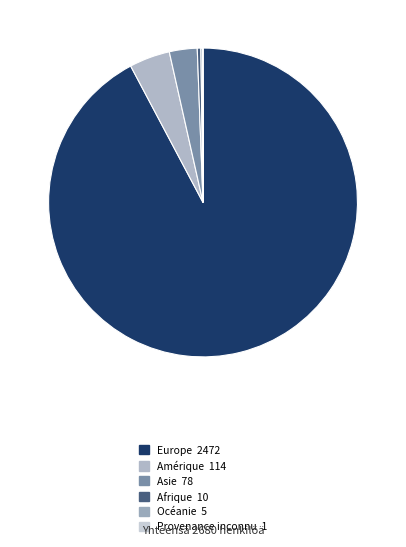

Between Asie and Amérique, which is larger?

Amérique